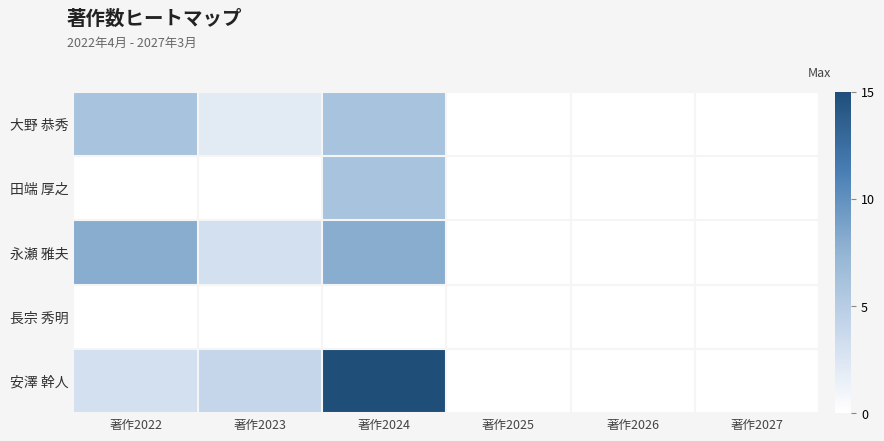

Reading left to right, transcribe all the data shown in this chart.

大野 恭秀: 著作2022=6	著作2023=2	著作2024=6	著作2025=0	著作2026=0	著作2027=0
田端 厚之: 著作2022=0	著作2023=0	著作2024=6	著作2025=0	著作2026=0	著作2027=0
永瀬 雅夫: 著作2022=8	著作2023=3	著作2024=8	著作2025=0	著作2026=0	著作2027=0
長宗 秀明: 著作2022=0	著作2023=0	著作2024=0	著作2025=0	著作2026=0	著作2027=0
安澤 幹人: 著作2022=3	著作2023=4	著作2024=15	著作2025=0	著作2026=0	著作2027=0